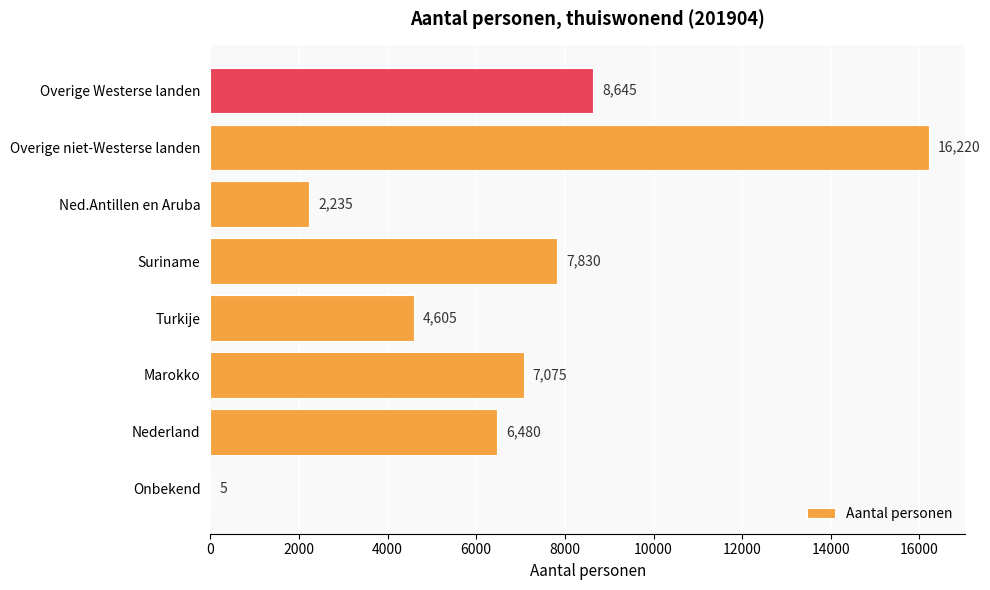

At which label is the value closest to 8112?

Suriname